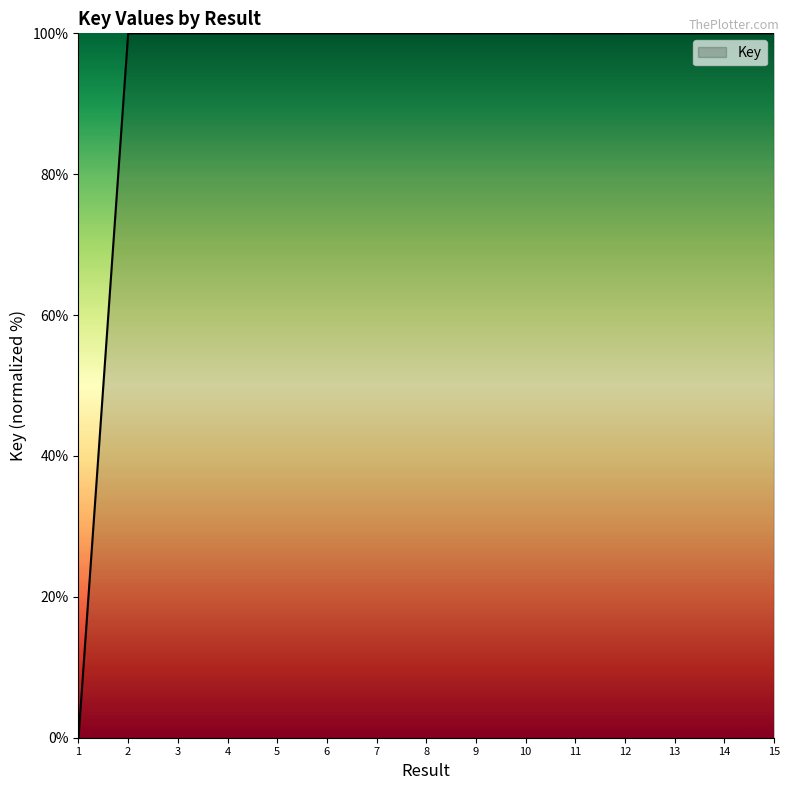

Reading left to right, extract all data points from this chart.

1=0.0	2=100.0	3=100.0	4=100.0	5=100.0	6=100.0	7=100.0	8=100.0	9=100.0	10=100.0	11=100.0	12=100.0	13=100.0	14=100.0	15=100.0